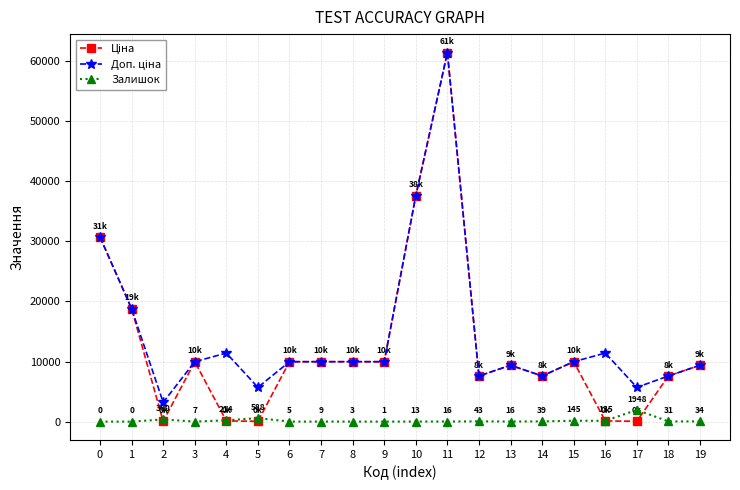

What is the difference between the highest and lowest values at 12?

7553.5